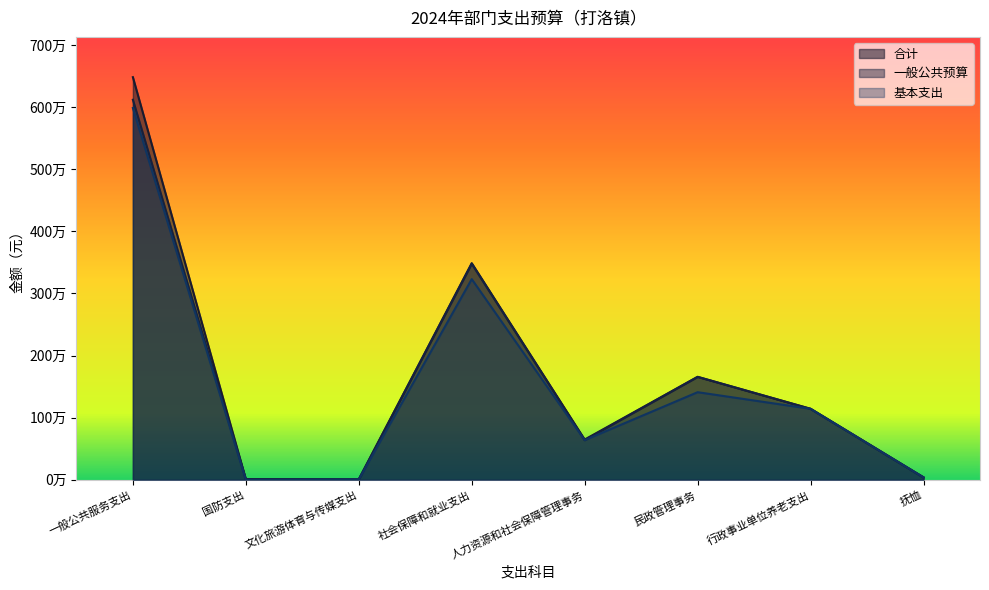

True or false: 合计 and 基本支出 cross at least once.

False